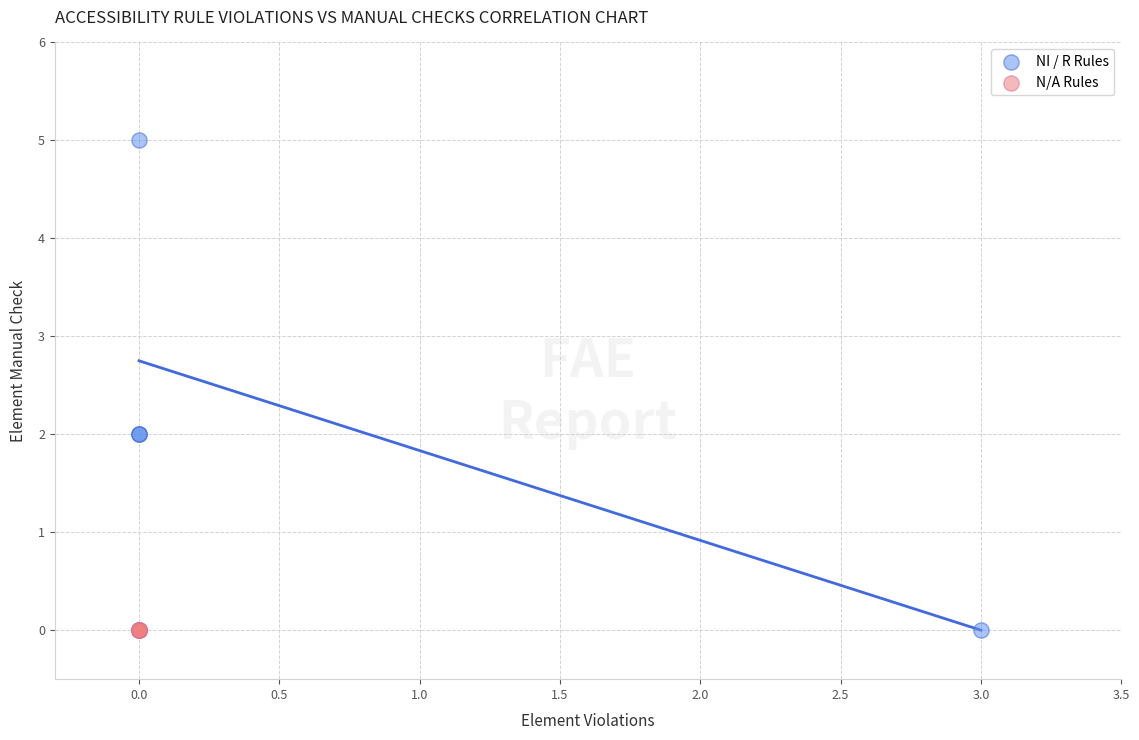

Which series contains the highest Y value?

NI / R Rules